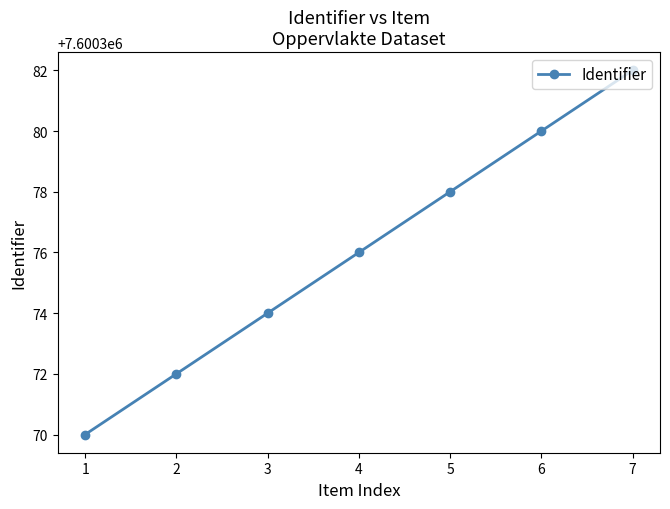

What is the approximate value at 5, to the nearest 5?

7600380